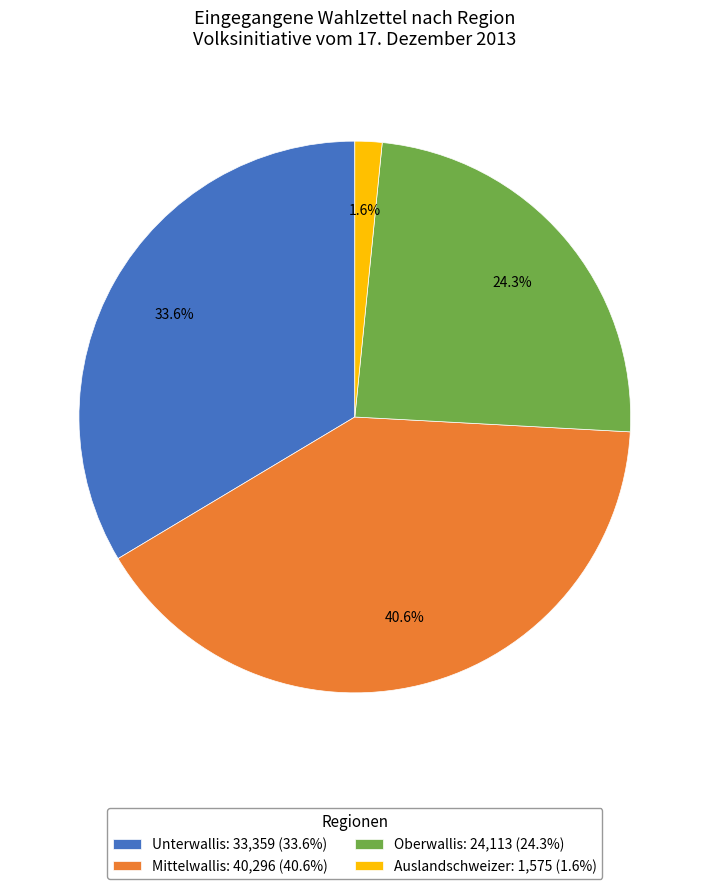

Does Mittelwallis represent more than half of the total?

No